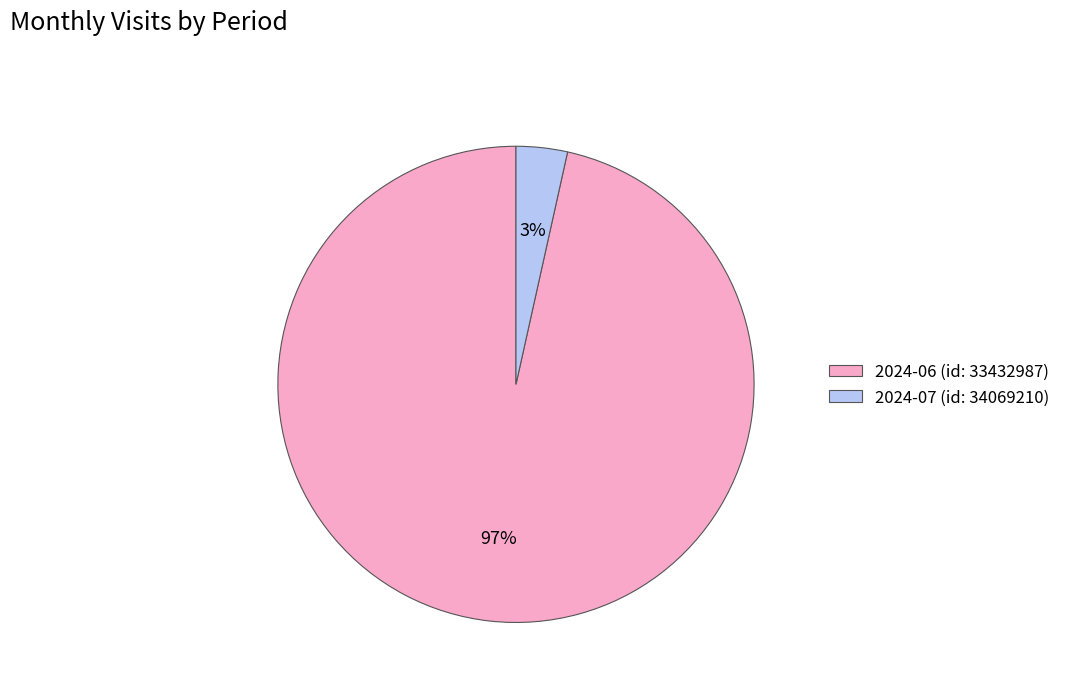

Between 2024-07 (id: 34069210) and 2024-06 (id: 33432987), which is larger?

2024-06 (id: 33432987)